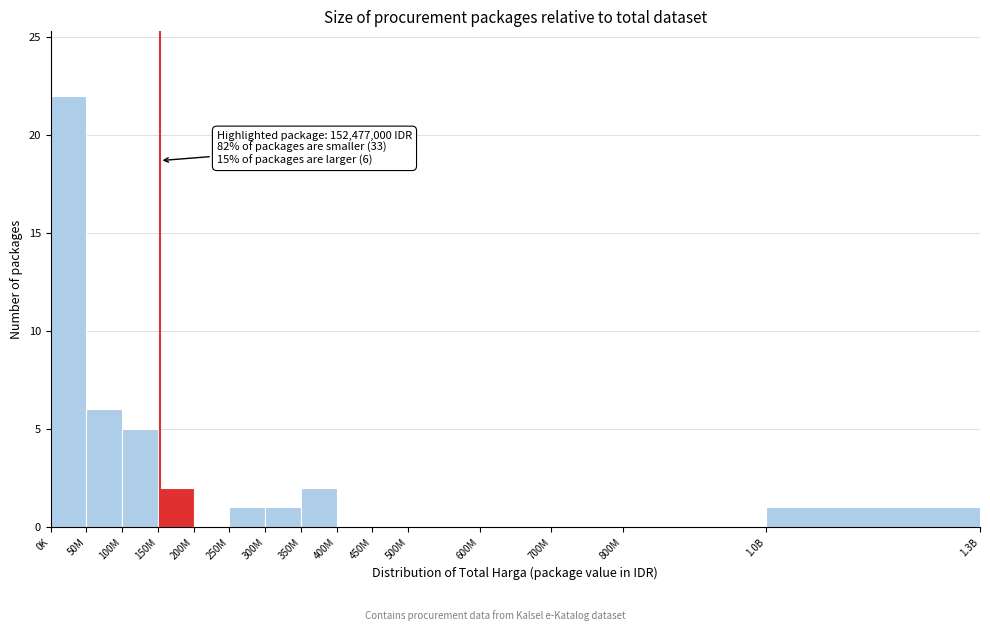

Reading left to right, what are all the values shown in this chart?

0K=22	50M=6	100M=5	150M=2	200M=0	250M=1	300M=1	350M=2	400M=0	450M=0	500M=0	600M=0	700M=0	800M=0	1.0B=1